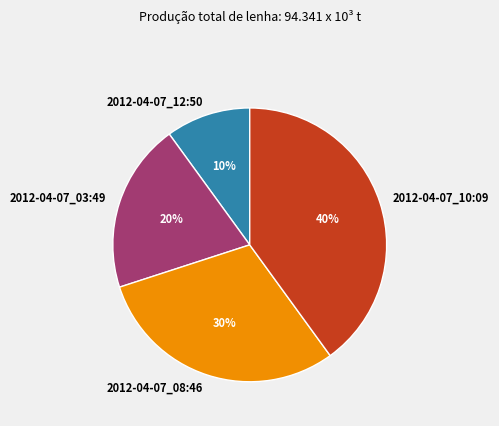

Rank the categories by value from lowest to highest.

2012-04-07_12:50, 2012-04-07_03:49, 2012-04-07_08:46, 2012-04-07_10:09